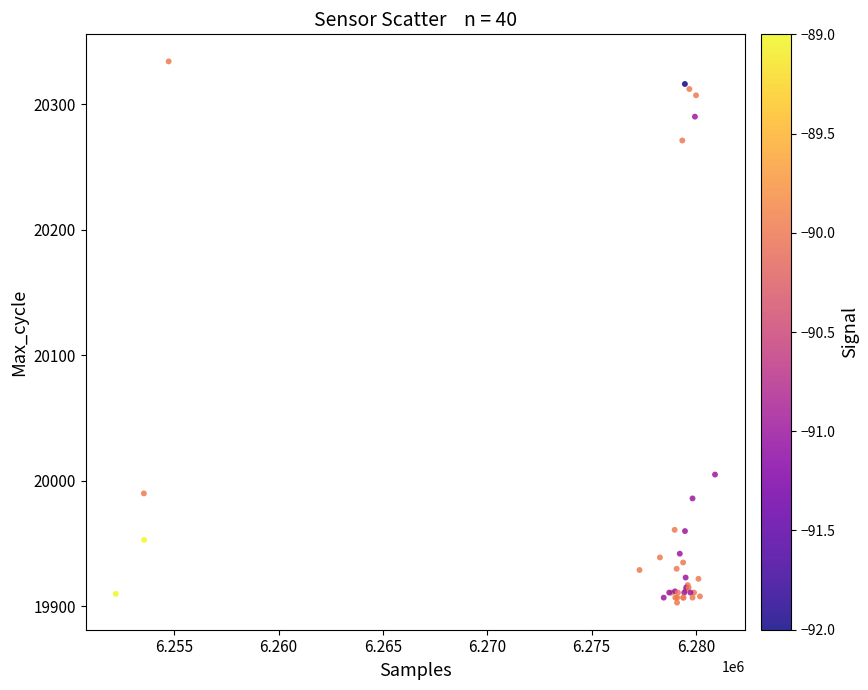

What Y value in the scatter plot is closest to 20118?

20005